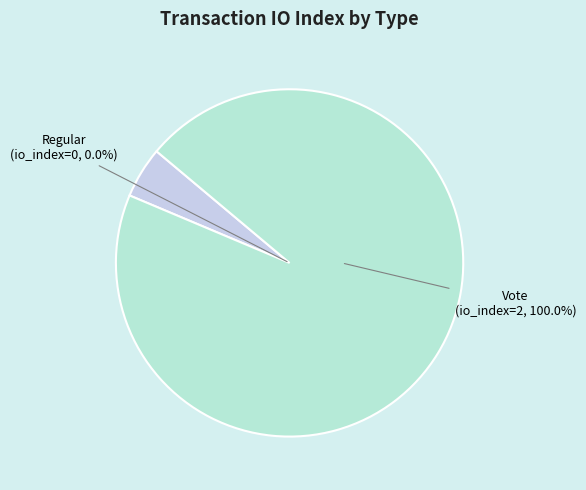

Does tx_type: Regular (io_index=0) represent more than half of the total?

No